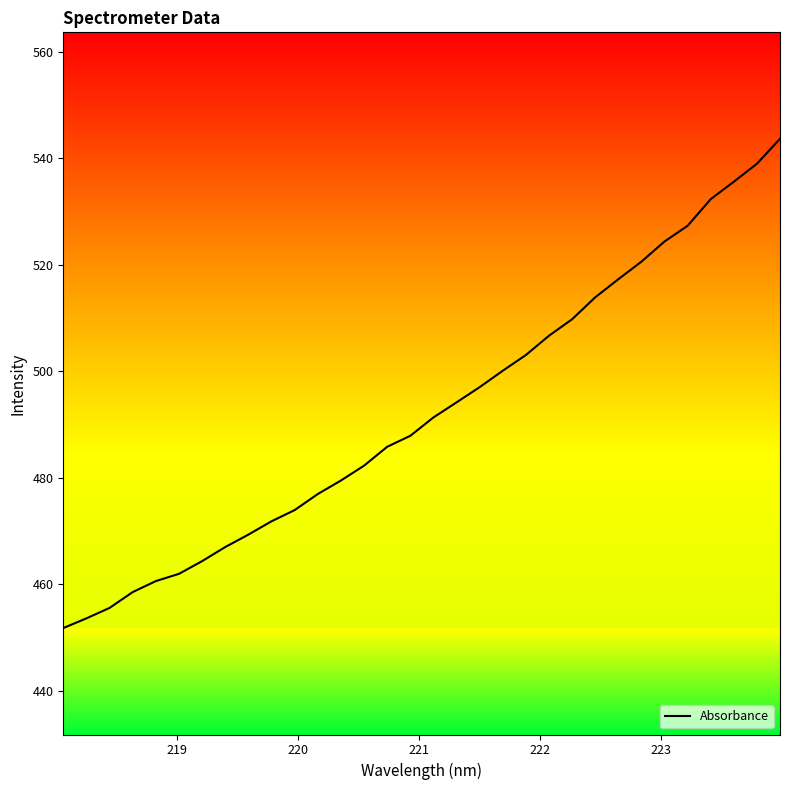

What is the smallest value displayed?

451.7